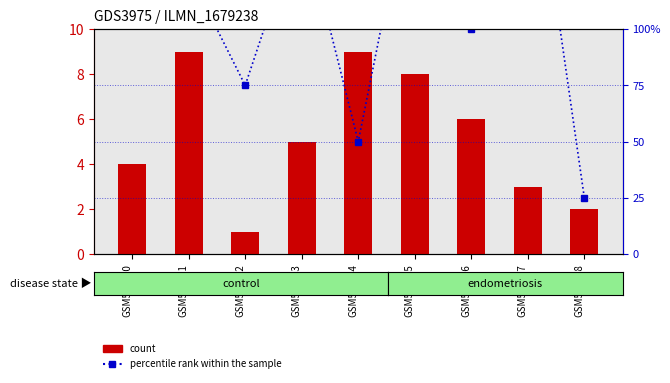

What is the difference between the second highest and second lowest values in the count series?

7